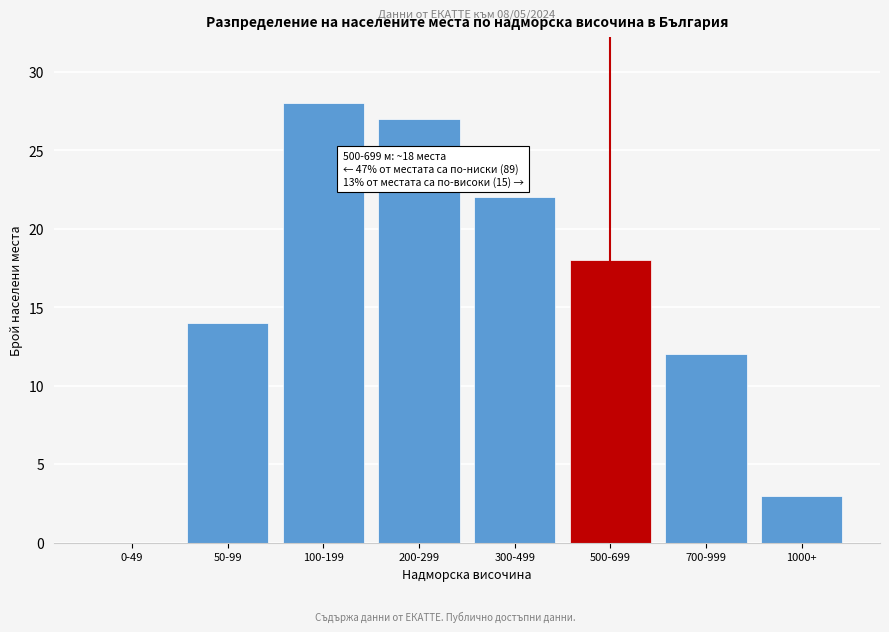

Reading left to right, transcribe all the data shown in this chart.

0-49=0	50-99=14	100-199=28	200-299=27	300-499=22	500-699=18	700-999=12	1000+=3